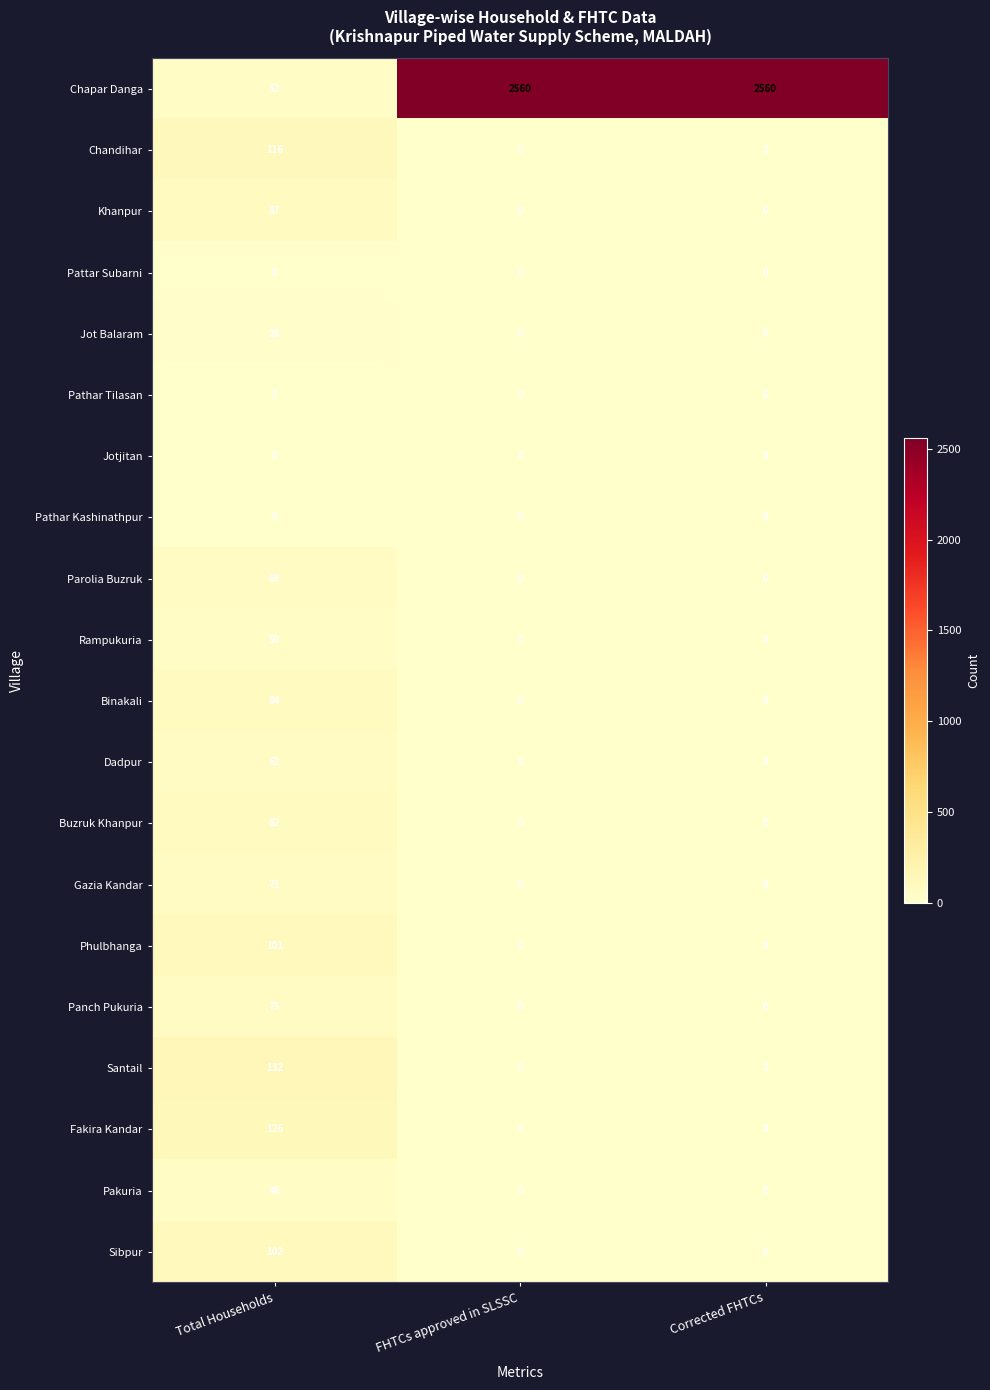

At how many categories does at least one series exceed 1919?

2